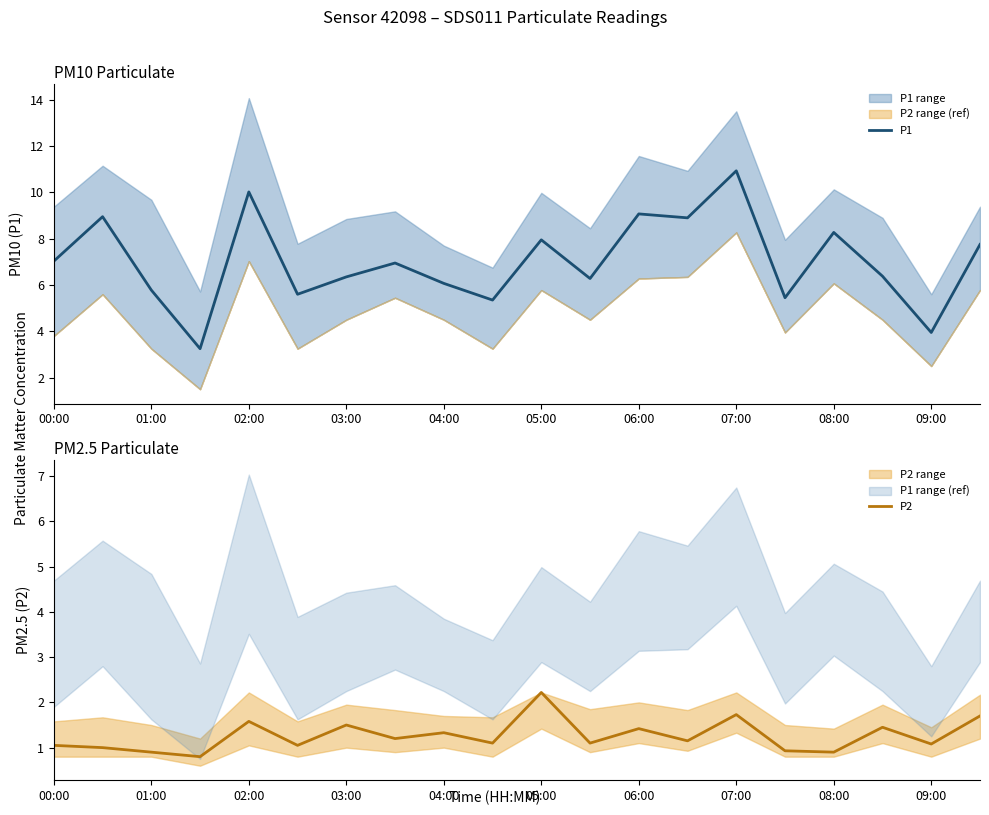

What is the value of the P2 point at the 8th from the left?

1.2